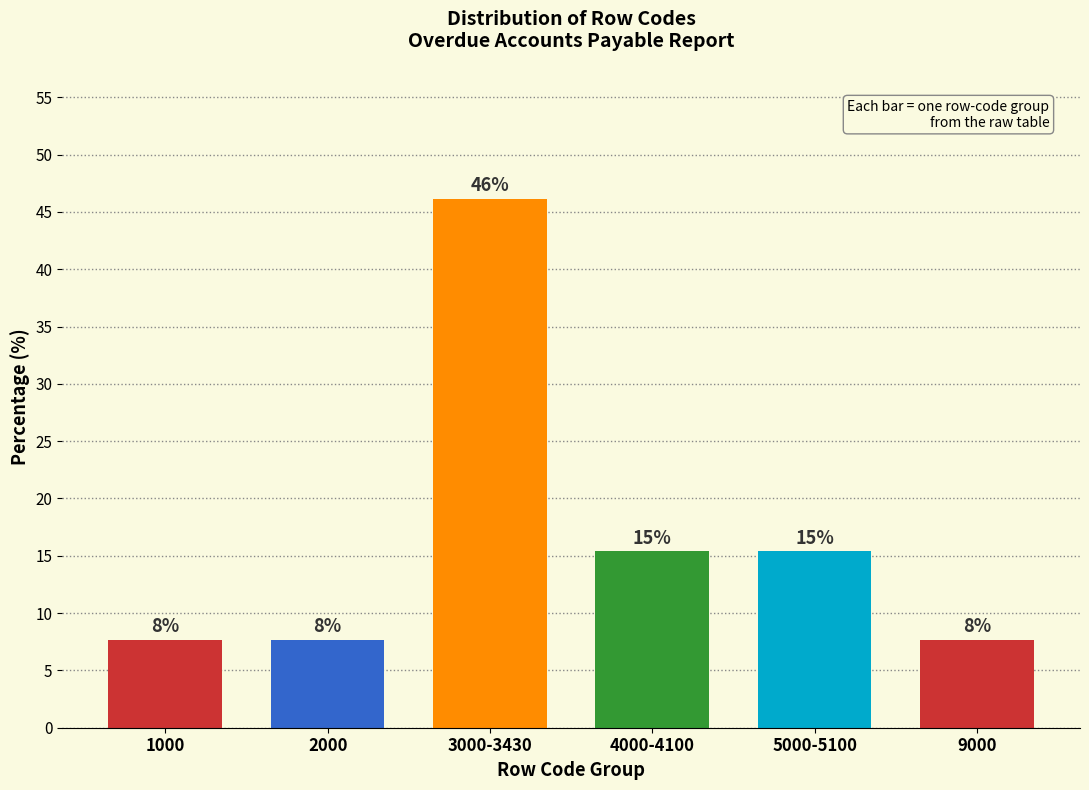

Does the chart contain any negative values?

No